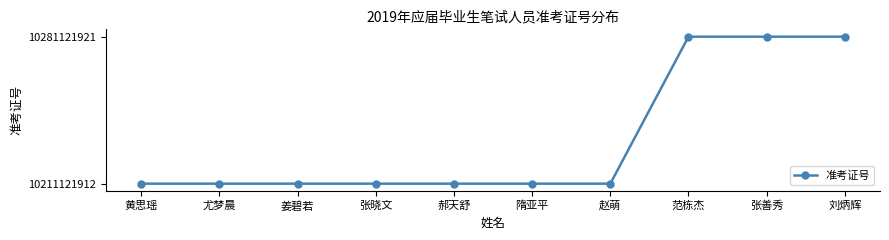

Which has a higher value, 刘炳辉 or 张晓文?

刘炳辉